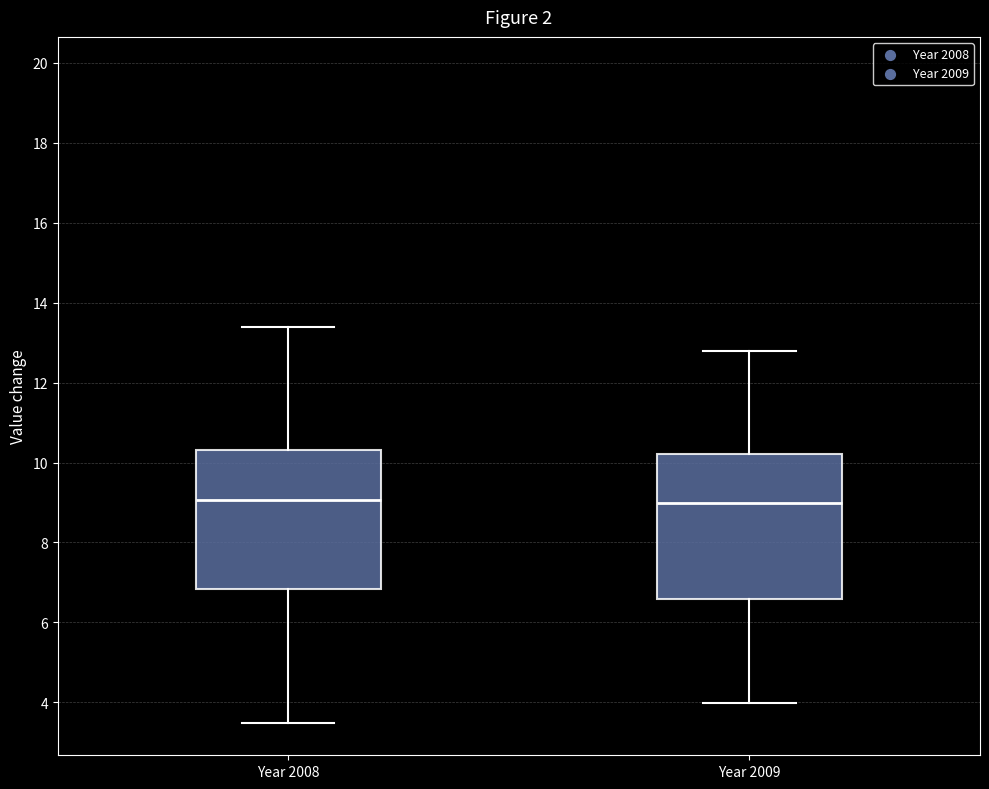

Reading left to right, transcribe this box plot: for each box, give where its median line is, the range the box spans, and where its two whiskers end, as read against the y-axis. The values are not printed on the chart, so give them approximately, as read against the axis.

Year 2008: median 9.0, box 6.8 to 10.4, whiskers 3.4 to 13.4
Year 2009: median 9.0, box 6.6 to 10.2, whiskers 4.0 to 12.8